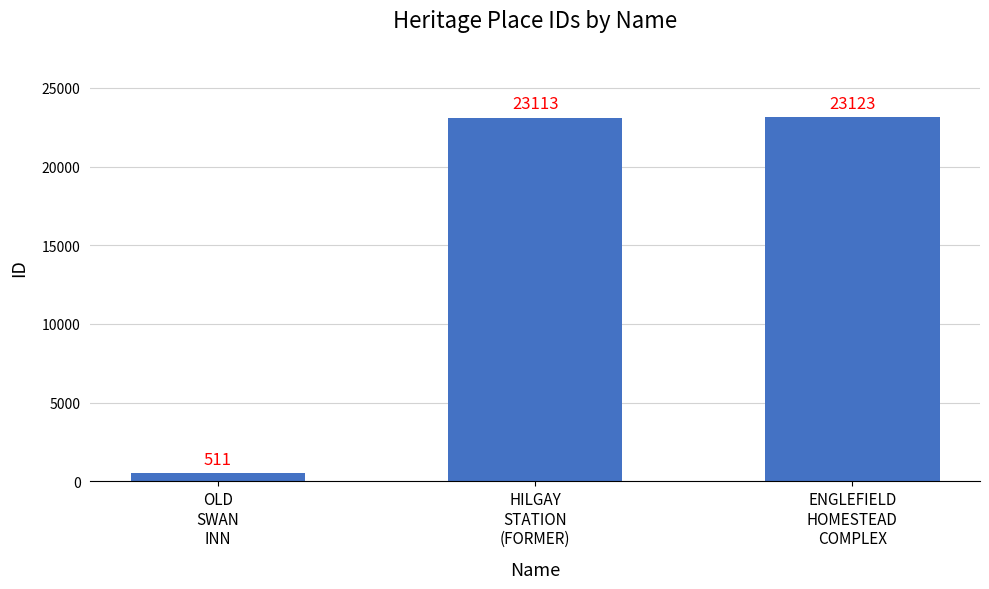

Does the chart contain stacked bars?

No